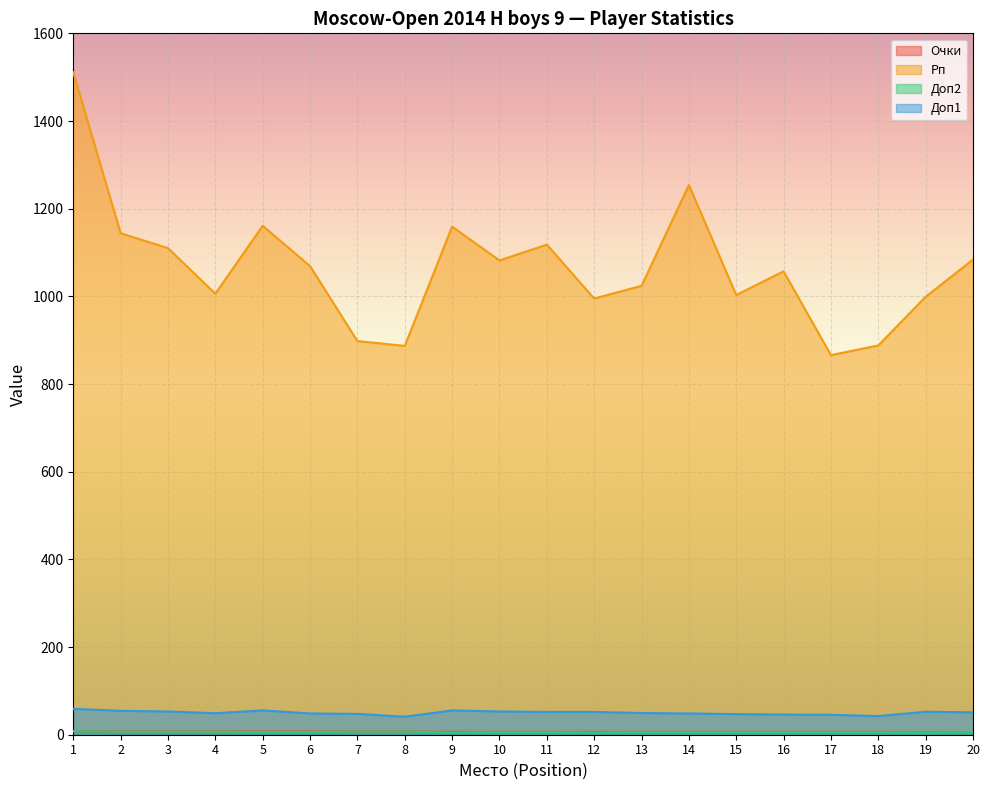

At which category is the sum across all series the highest?

1